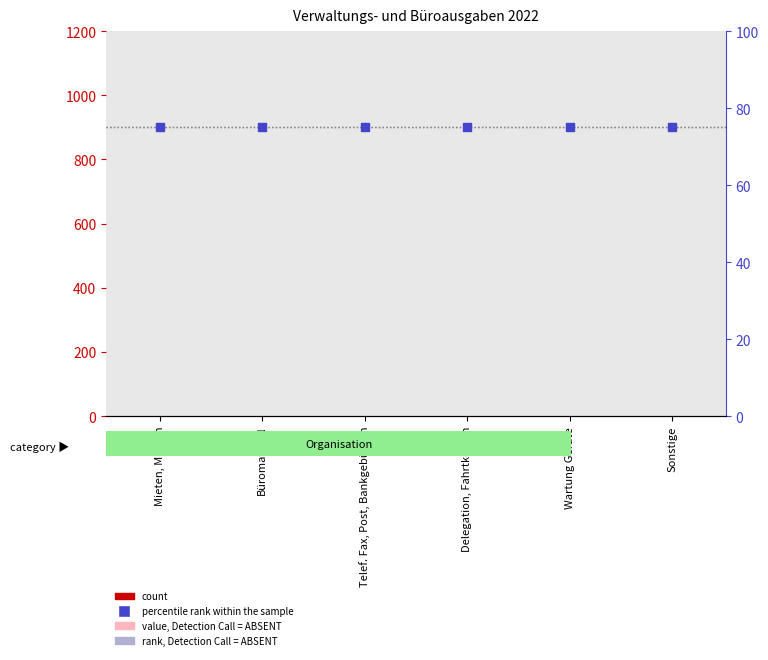

At how many categories does at least one series exceed 43?

6